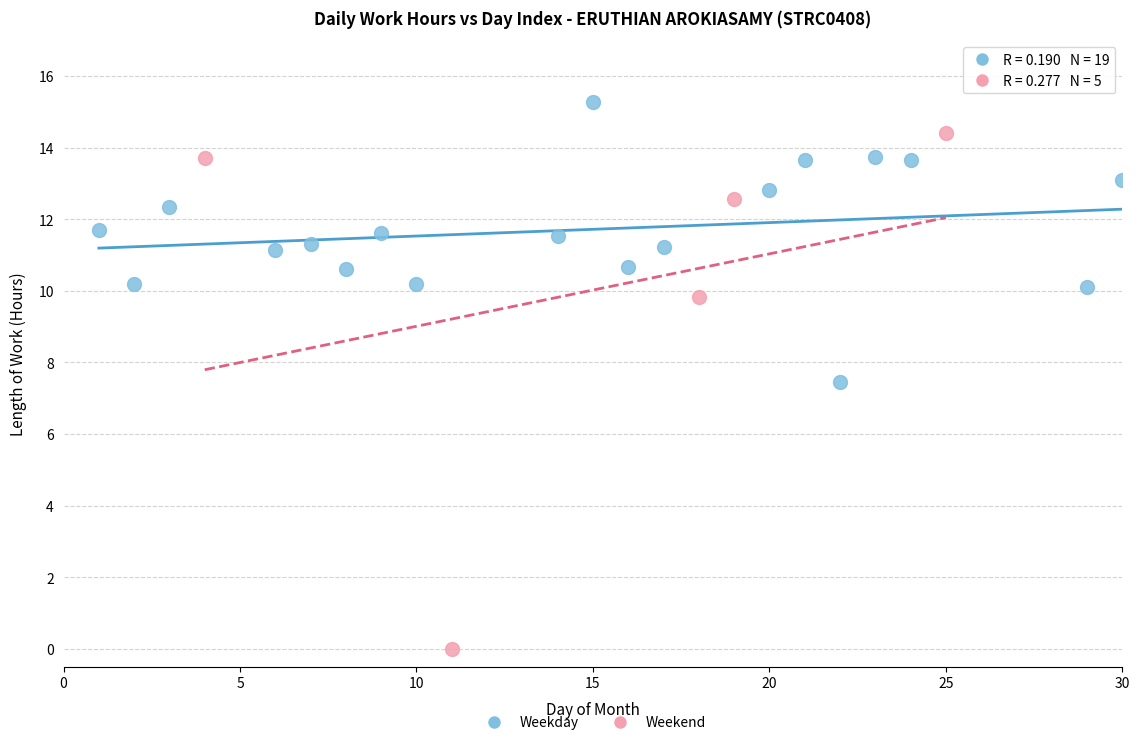

Which series reaches the maximum Y coordinate?

Weekday